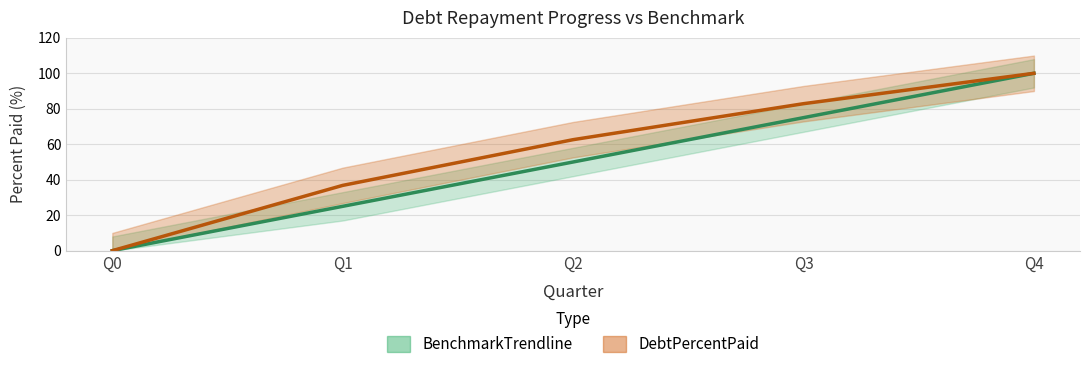

Between Q1 and Q2, which is larger?

Q2